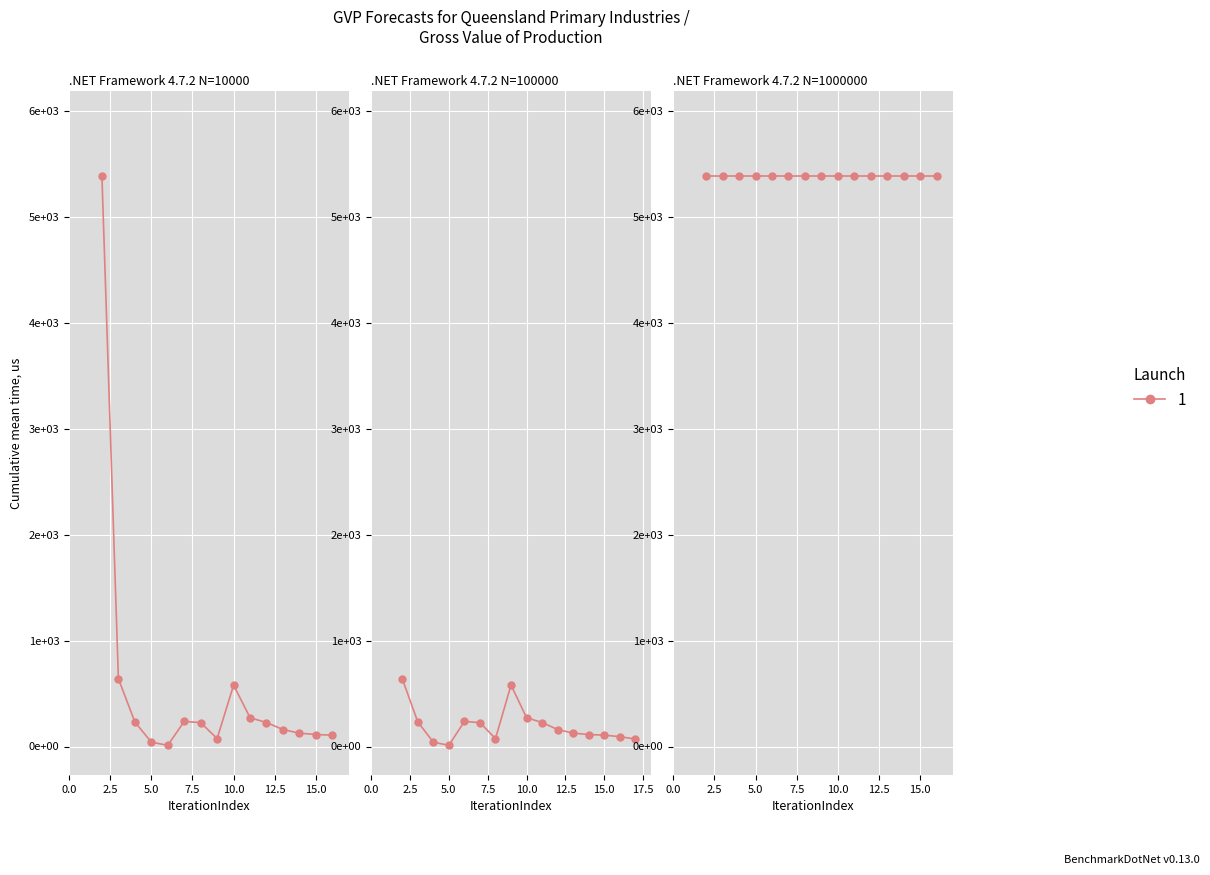

True or false: there are more than 0 points higher than both neighbors.

True